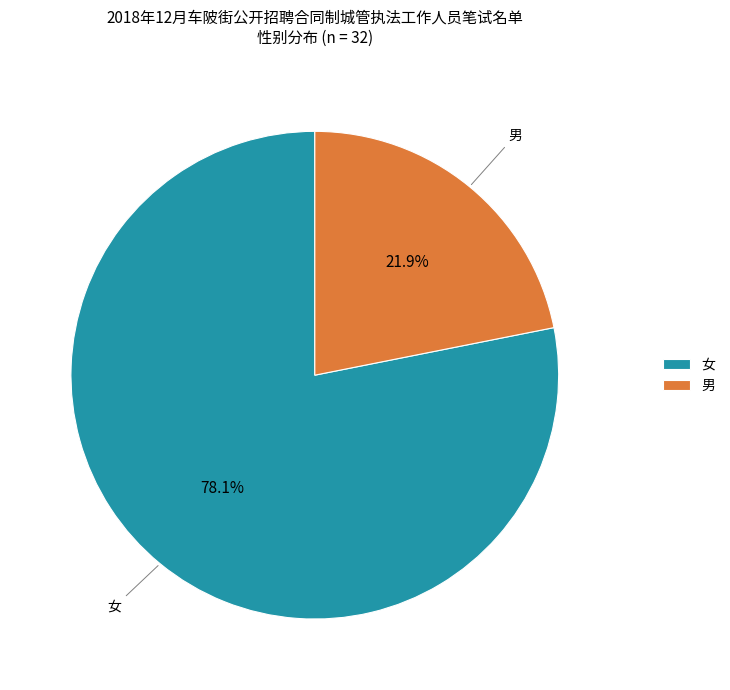

To the nearest percent, what is the difference between the 男 and 女 slice percentages?

56%